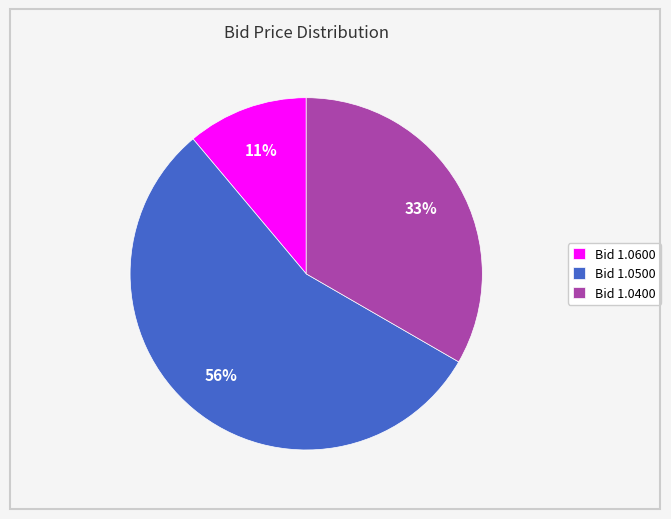

Which has a higher value, Bid 1.0500 or Bid 1.0400?

Bid 1.0500